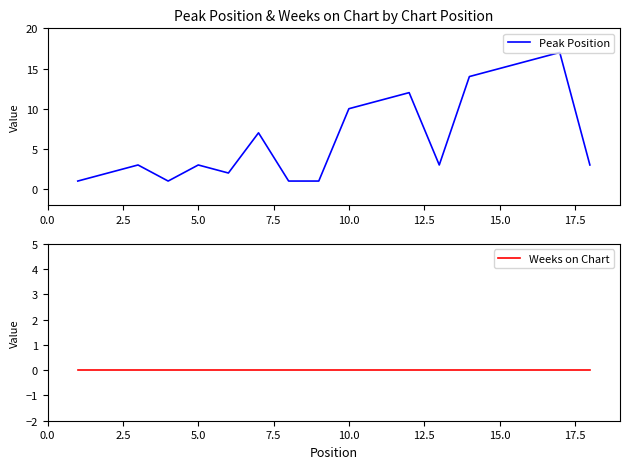

True or false: Peak Position and Weeks on Chart cross at least once.

False